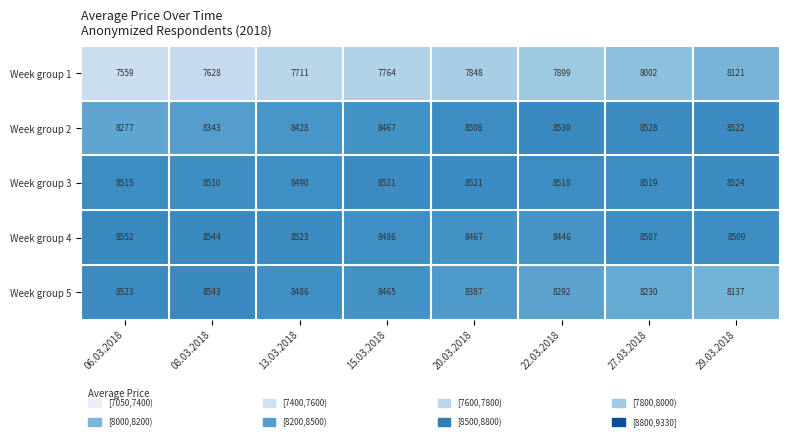

At how many categories does at least one series exceed 8124?

8